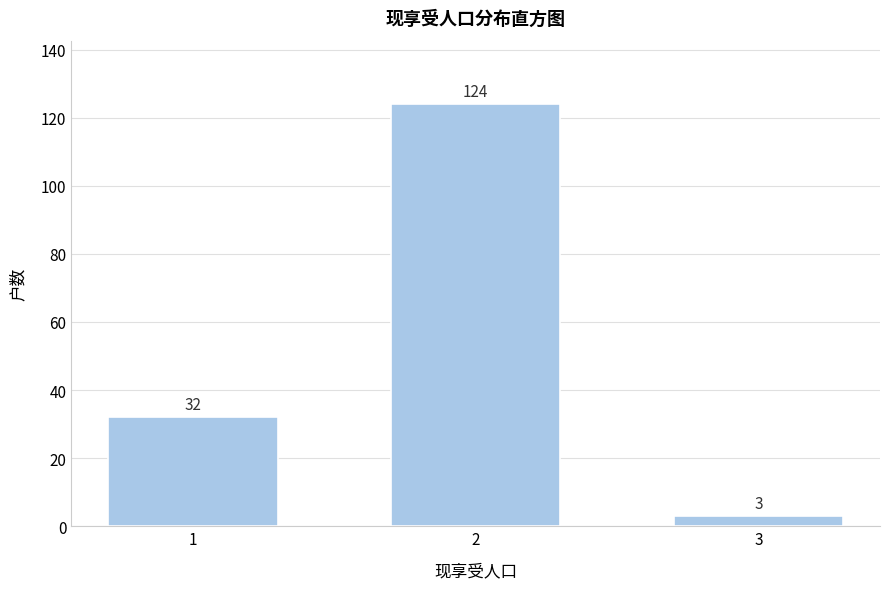

Reading right to left, list all the values displayed in this chart.

3	124	32